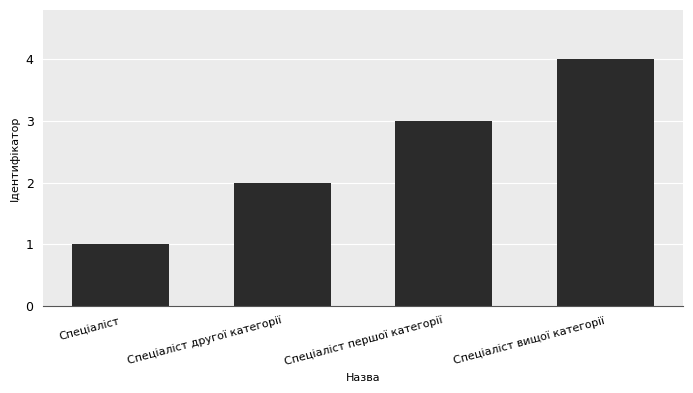

Approximately how many times larger is the value at Спеціаліст другої категорії compared to Спеціаліст першої категорії?

0.7